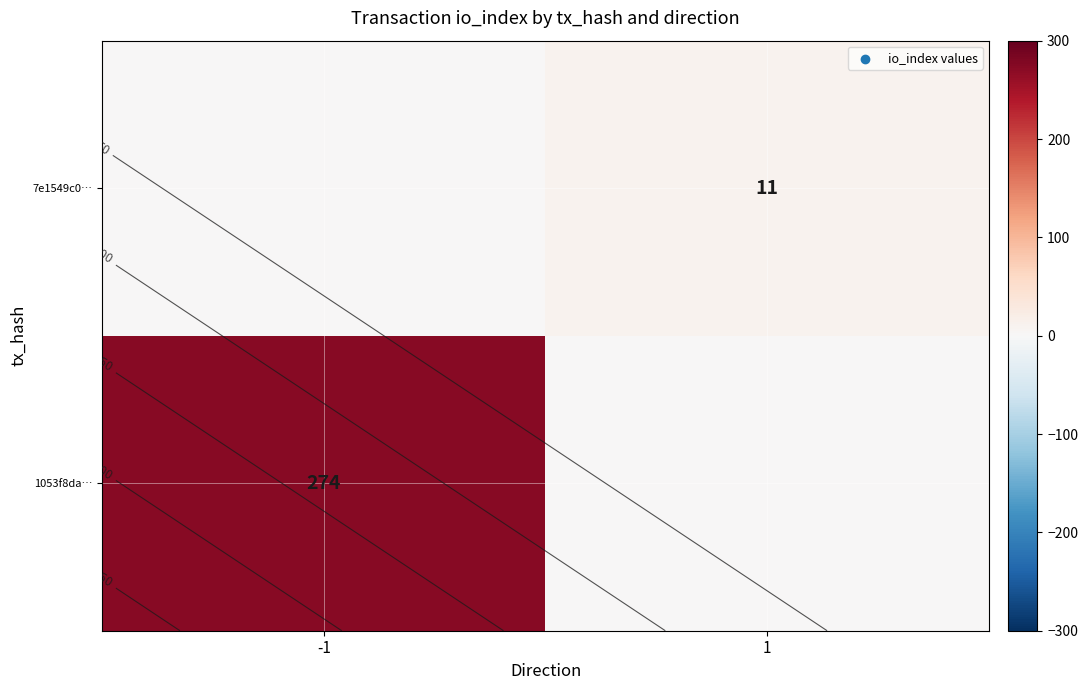

Rank the series by their average value, from lowest to highest.

7e1549c0…, 1053f8da…